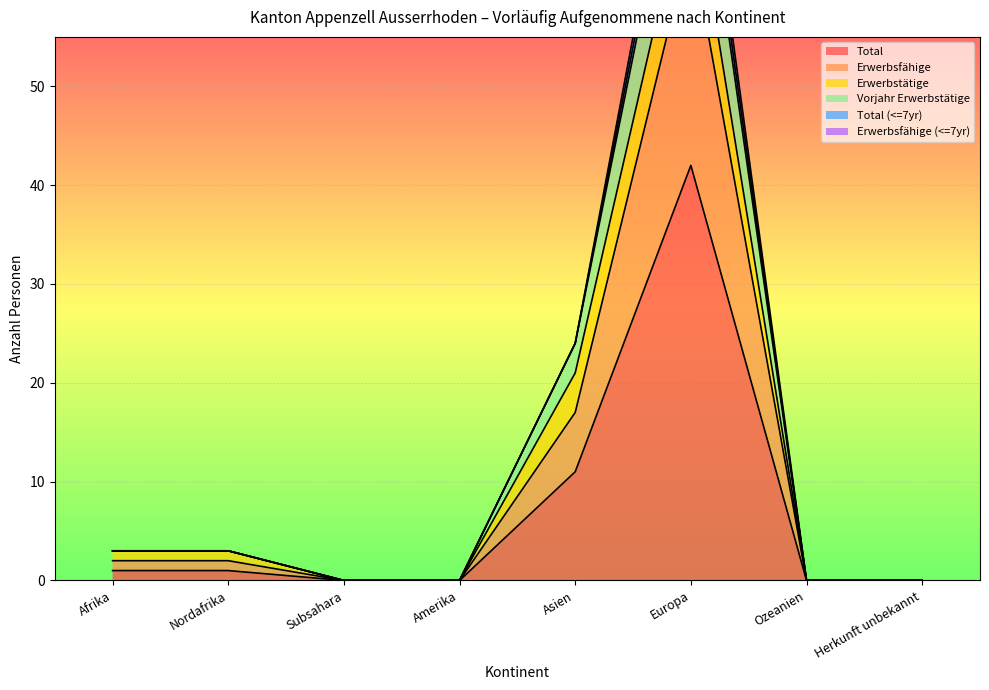

At which label does Total reach its peak?

Europa